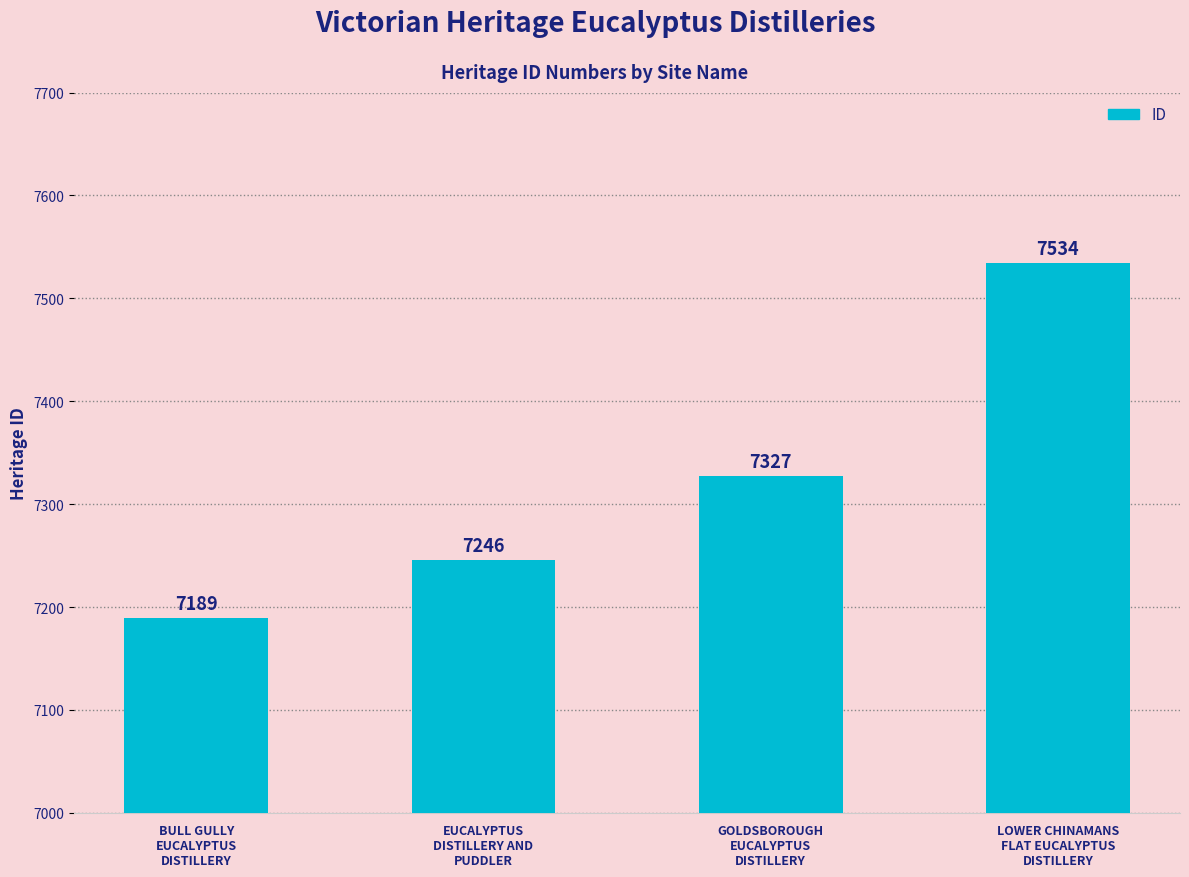

Reading left to right, what are all the values shown in this chart?

7189	7246	7327	7534